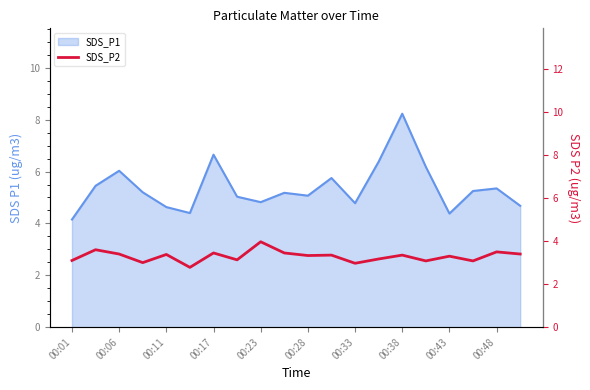

Read the value at 00:48.

3.5